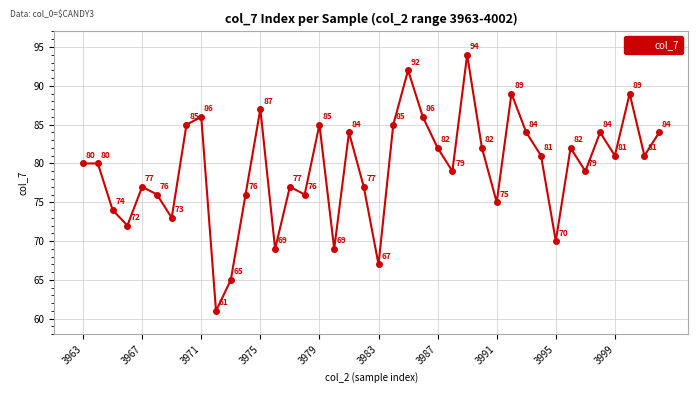

What is the value of the 32nd point from the left?

81